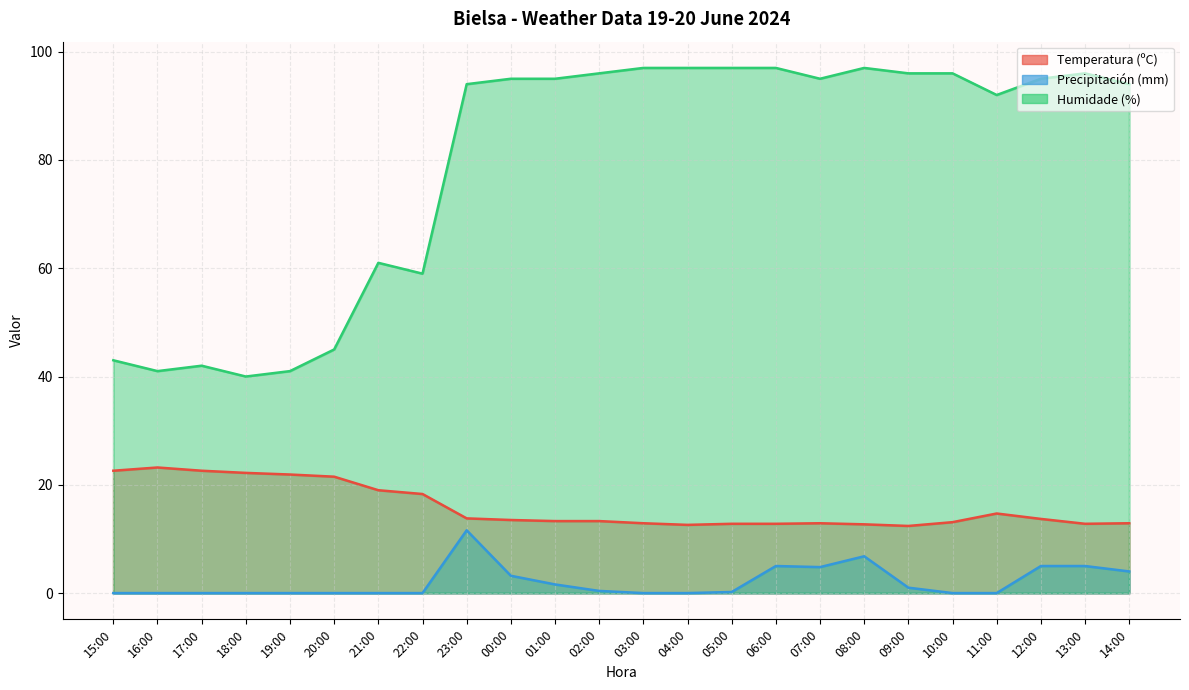

Which category has the lowest value in the Humidade (%) series?

18:00